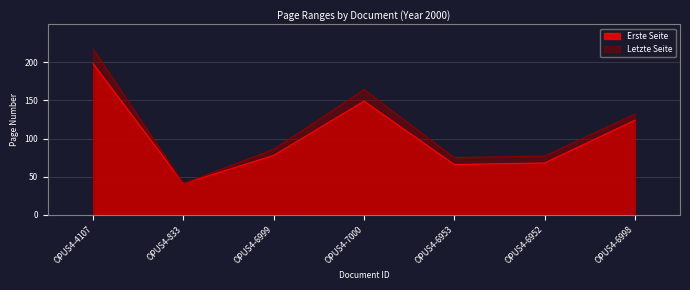

Which series has the largest range (max minus min)?

Letzte Seite